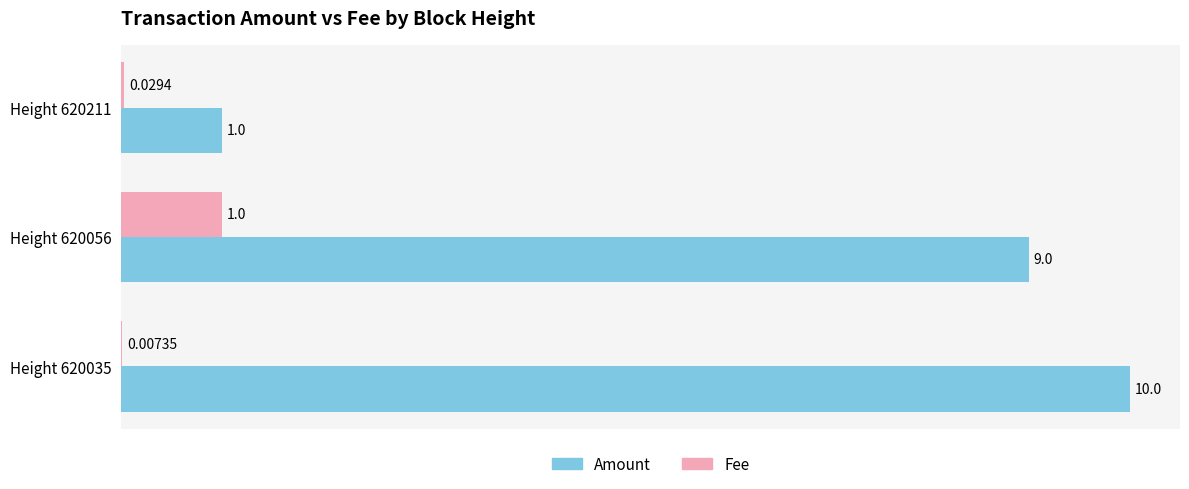

Which series changed the most between Height 620056 and Height 620035?

Amount